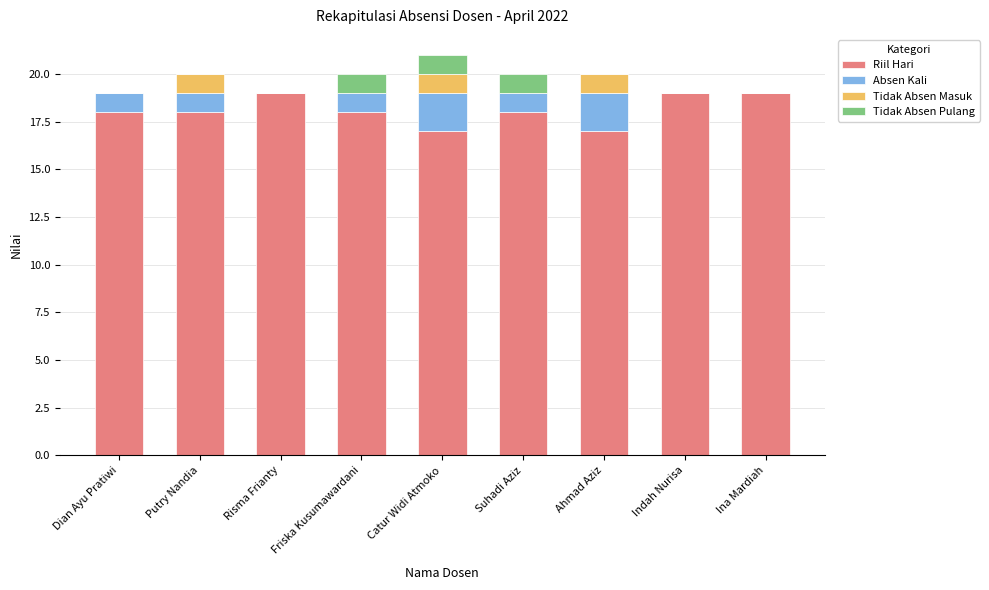

Are the bars grouped side by side (vs. stacked)?

No